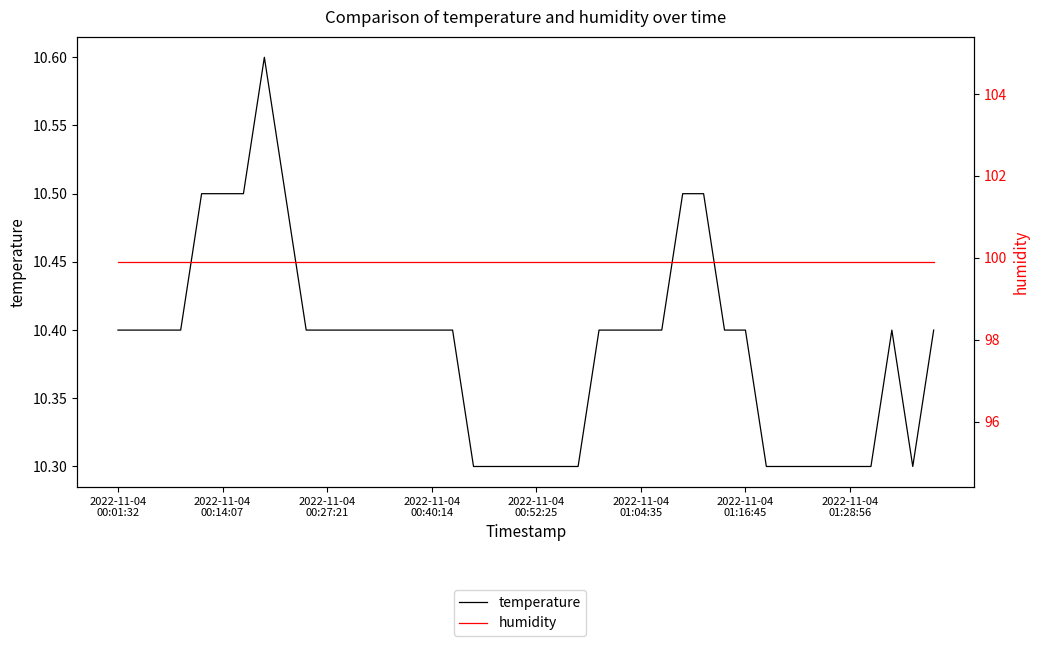

True or false: humidity and temperature cross at least once.

False